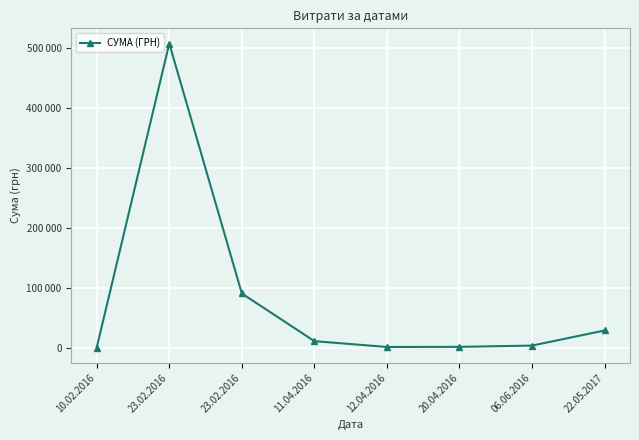

Reading left to right, extract all data points from this chart.

144.0	507708.8	90377.0	10823.2	1069.2	1300.0	3400.0	28610.0